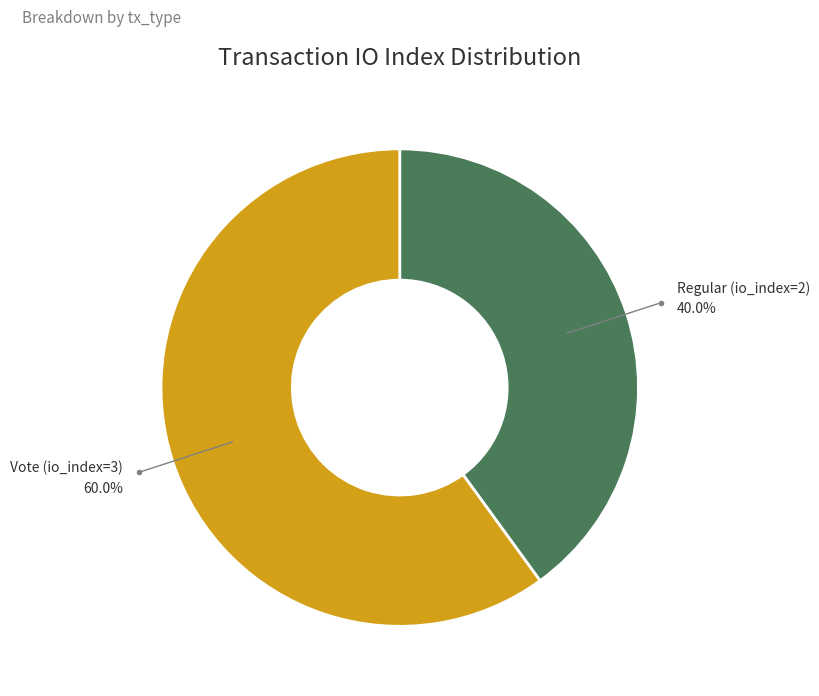

To the nearest percent, what is the difference between the largest and smallest slice percentages?

20%